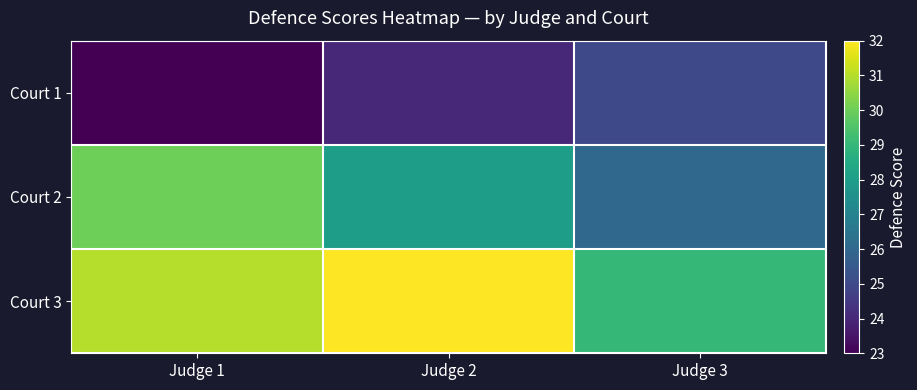

Reading right to left, list all the values displayed in this chart.

Court 1: Judge 3=25	Judge 2=24	Judge 1=23
Court 2: Judge 3=26	Judge 2=28	Judge 1=30
Court 3: Judge 3=29	Judge 2=32	Judge 1=31